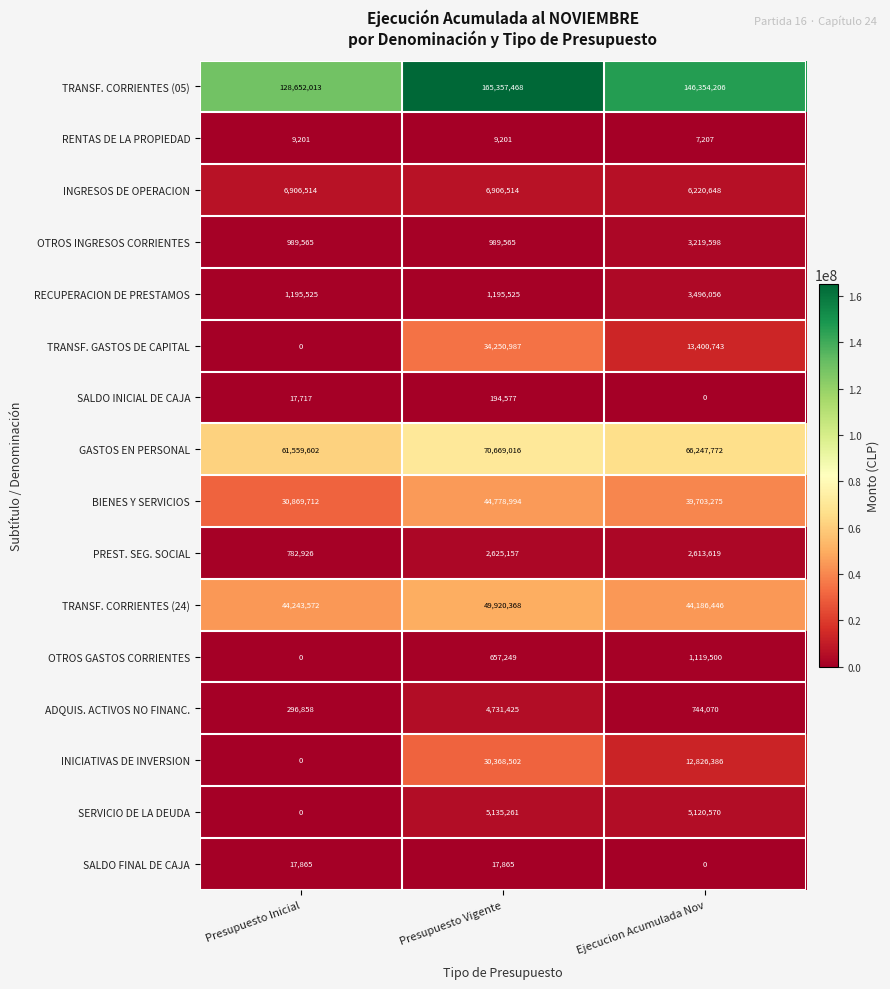

At which category does the chart reach its peak across all series?

Presupuesto Vigente